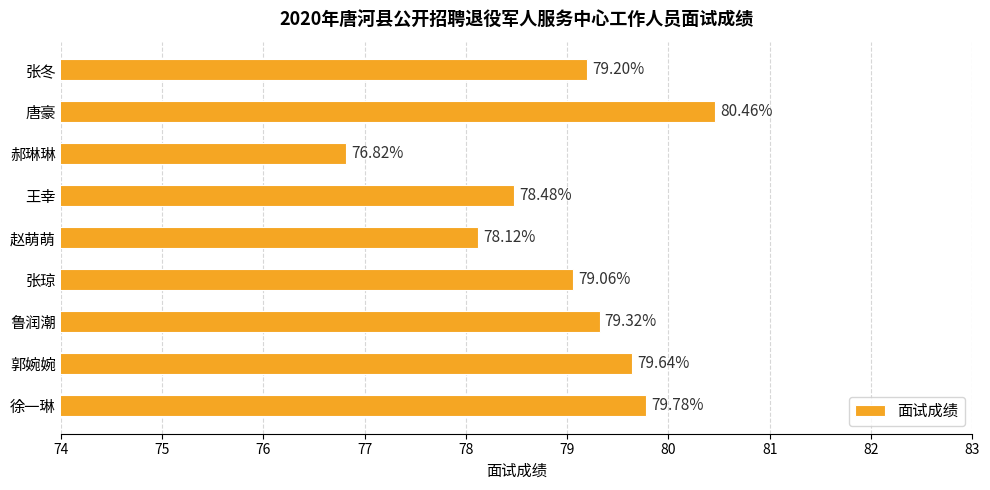

Are the bars grouped side by side (vs. stacked)?

No